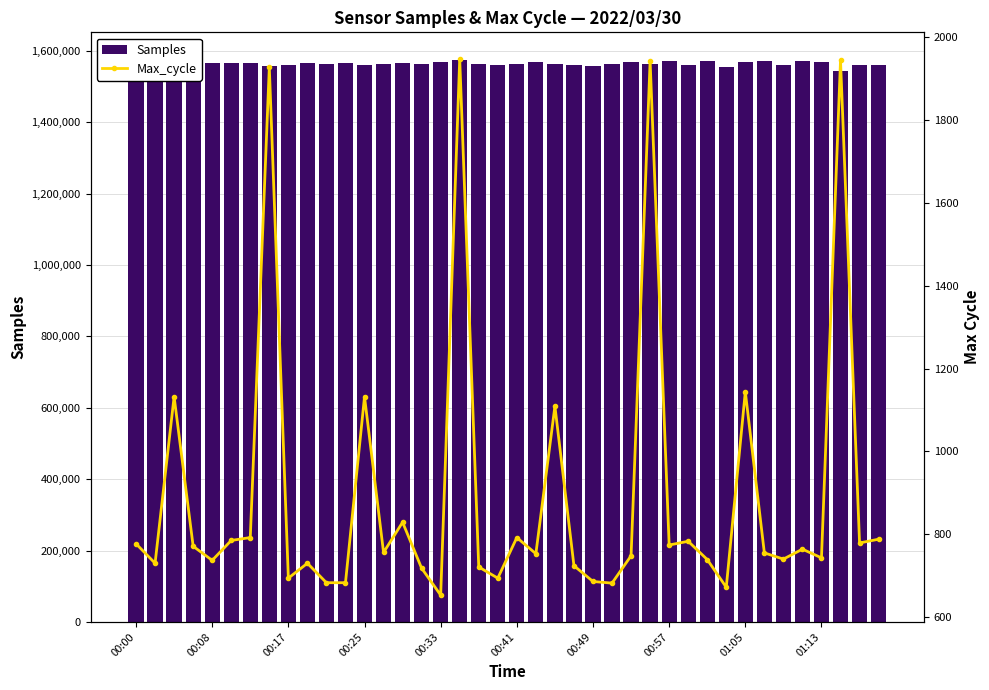

Is it true that Samples equals 1563705 at 00:41?

True